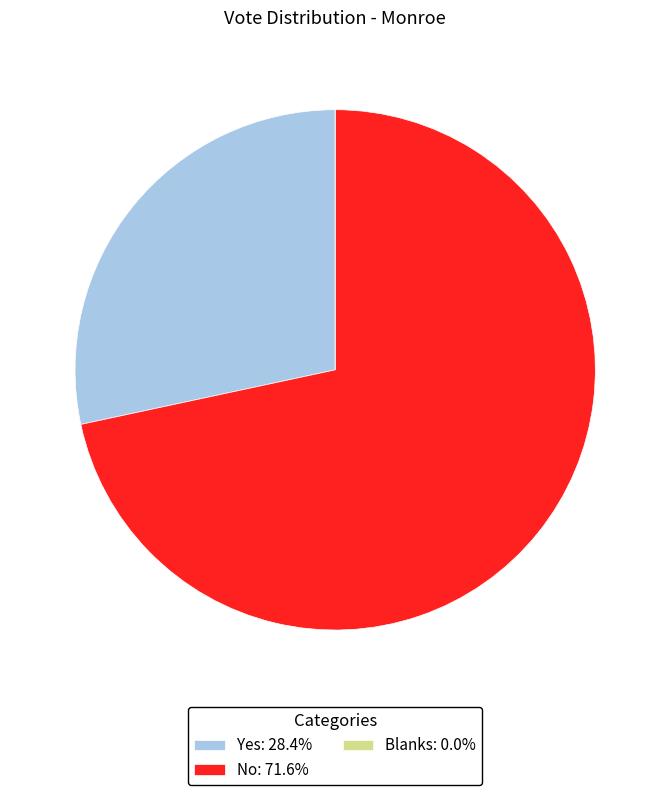

Is Yes: 28.4% the majority of the pie?

No